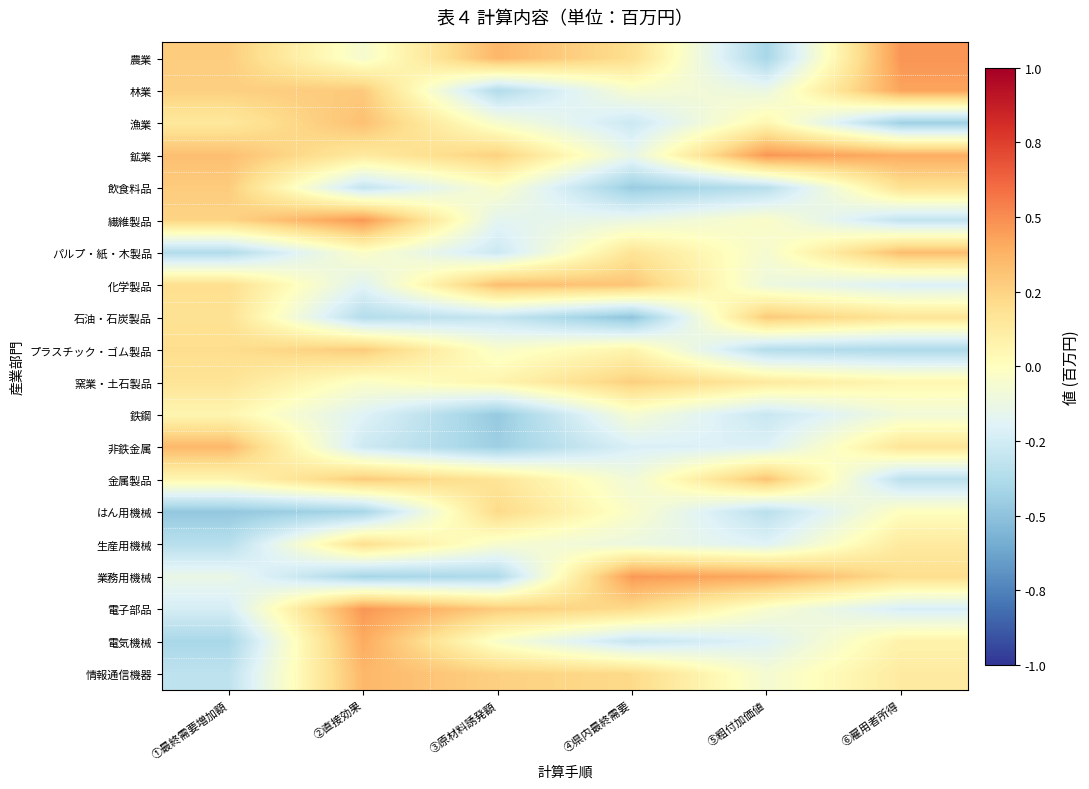

Rank the series at ⑥雇用者所得 from highest to lowest value.

農業, 林業, 鉱業, パルプ・紙・木製品, 業務用機械, 飲食料品, 石油・石炭製品, 非鉄金属, 生産用機械, 情報通信機器, 電気機械, 窯業・土石製品, はん用機械, 鉄鋼, 化学製品, 電子部品, 繊維製品, 金属製品, プラスチック・ゴム製品, 漁業